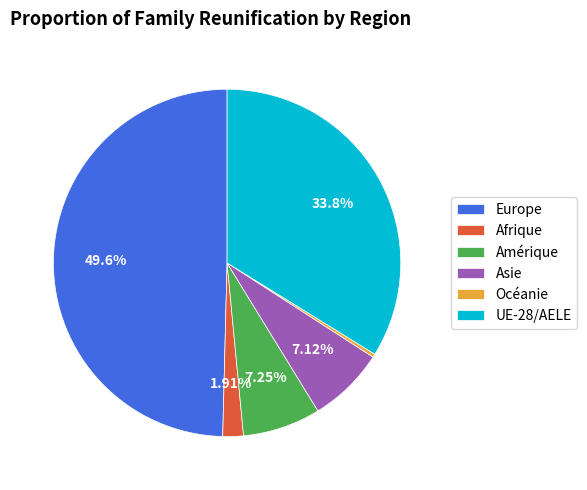

To the nearest percent, what percentage of the pie is Afrique?

2%